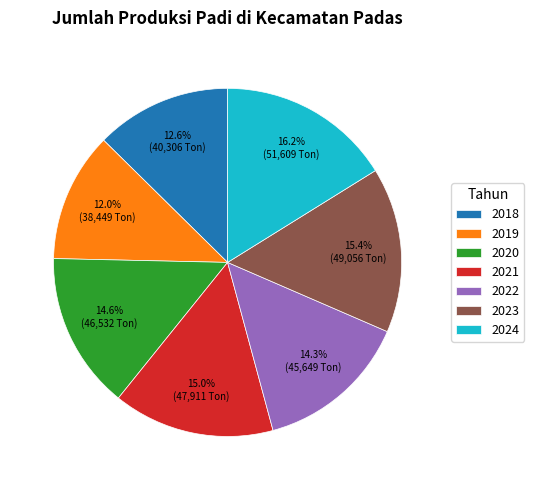

To the nearest percent, what is the average slice percentage?

14%